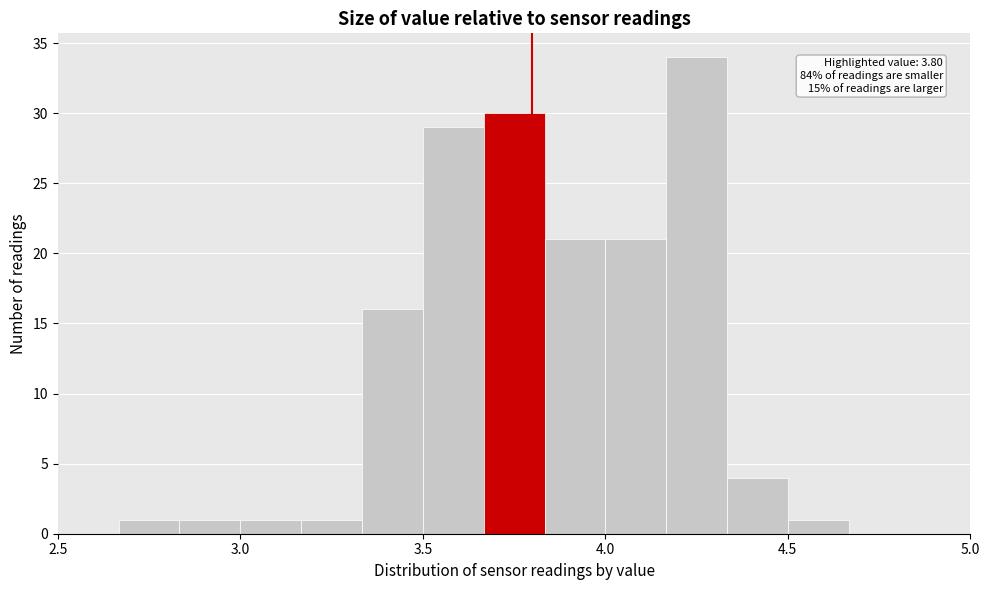

Around what value on the x-axis is the tallest bar? Give the approximate position of its centre, as read against the axis.

4.25